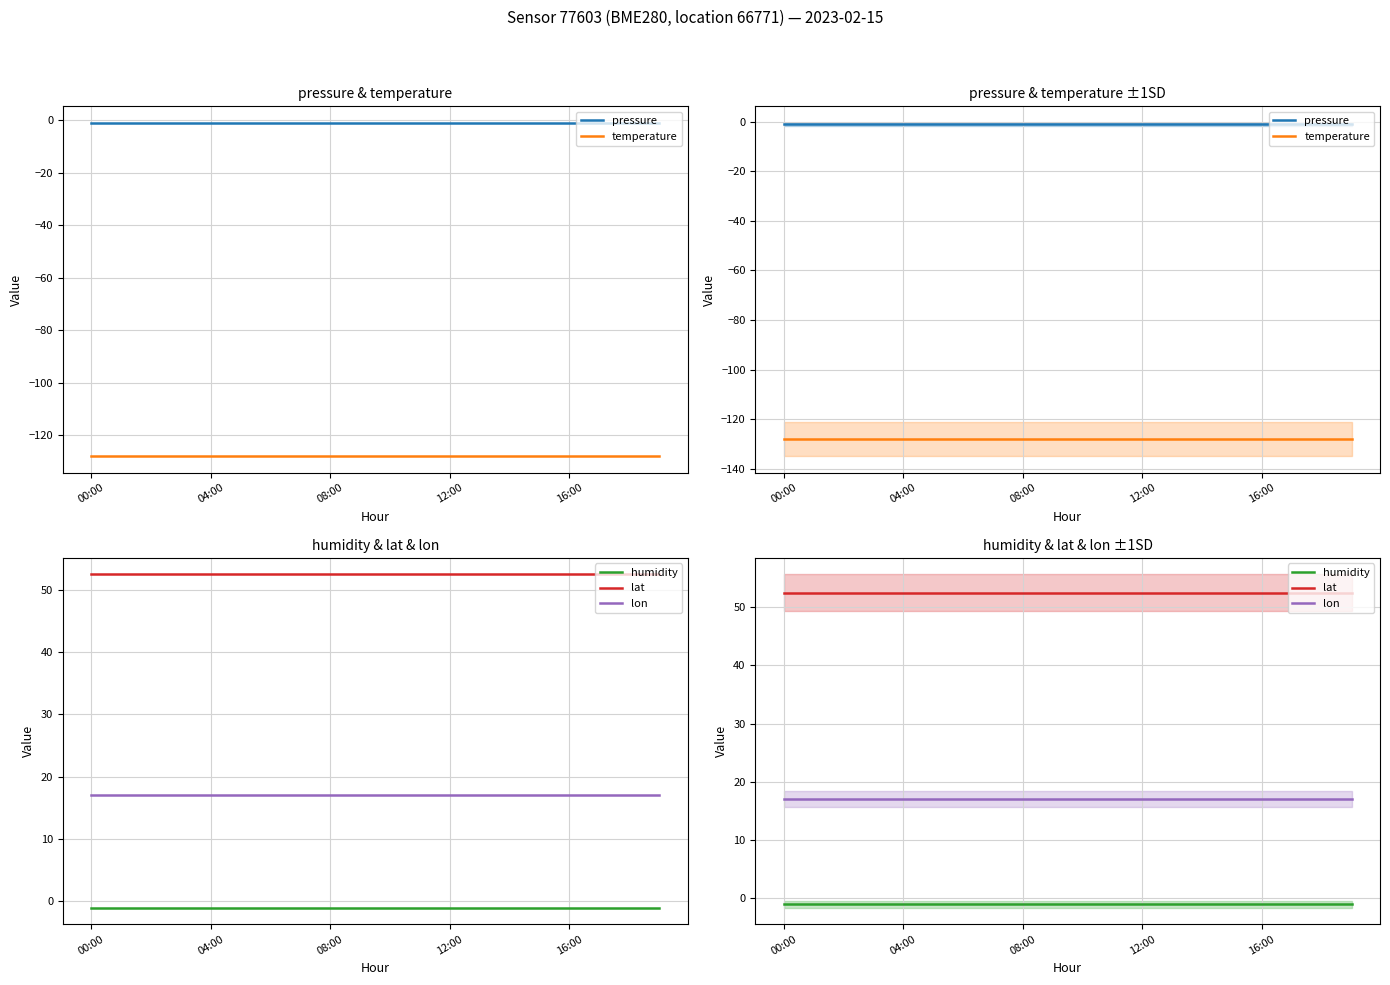

What is the maximum value for lon?

17.1